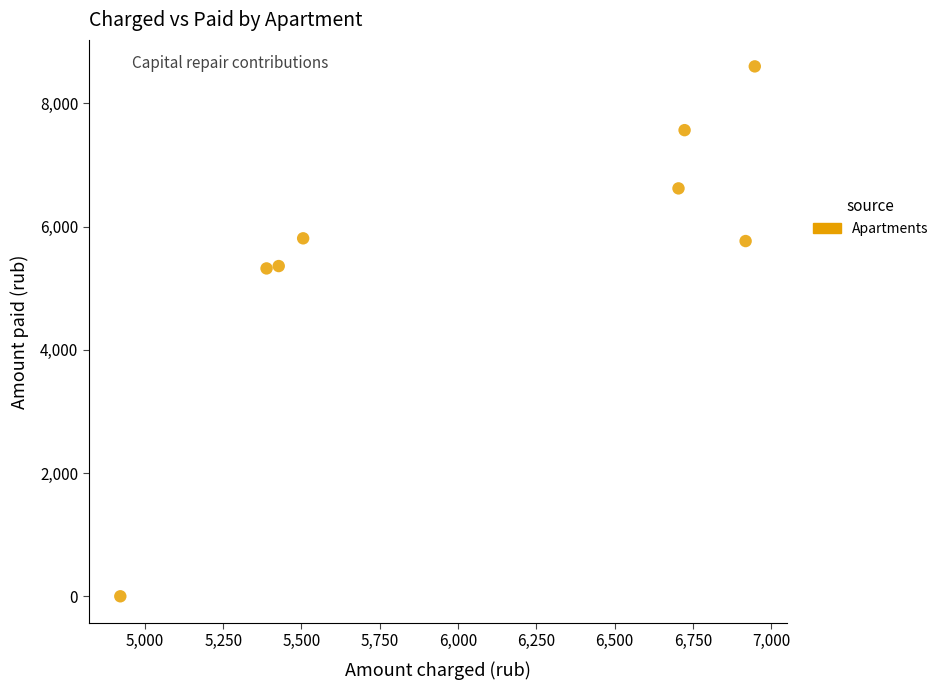

What is the range of Y values (max minus min)?

8600.0